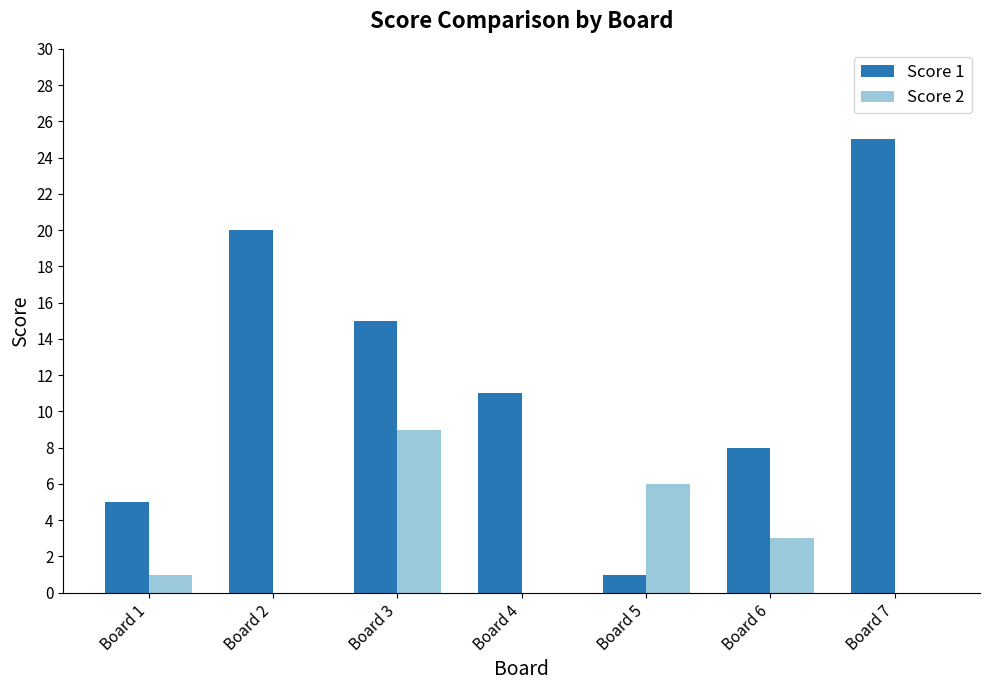

Is the value of Score 1 at Board 7 greater than the value of Score 2 at Board 3?

Yes